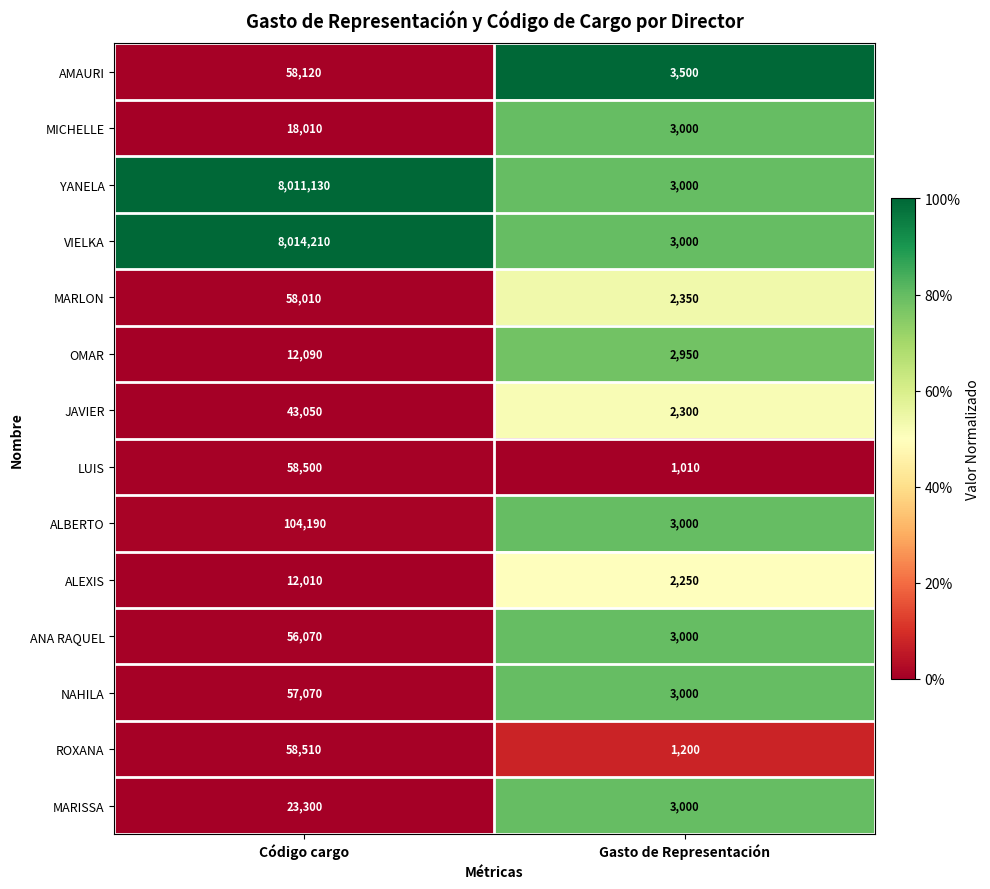

Reading left to right, what are all the values shown in this chart?

AMAURI: 58120	3500
MICHELLE: 18010	3000
YANELA: 8011130	3000
VIELKA: 8014210	3000
MARLON: 58010	2350
OMAR: 12090	2950
JAVIER: 43050	2300
LUIS: 58500	1010
ALBERTO: 104190	3000
ALEXIS: 12010	2250
ANA RAQUEL: 56070	3000
NAHILA: 57070	3000
ROXANA: 58510	1200
MARISSA: 23300	3000